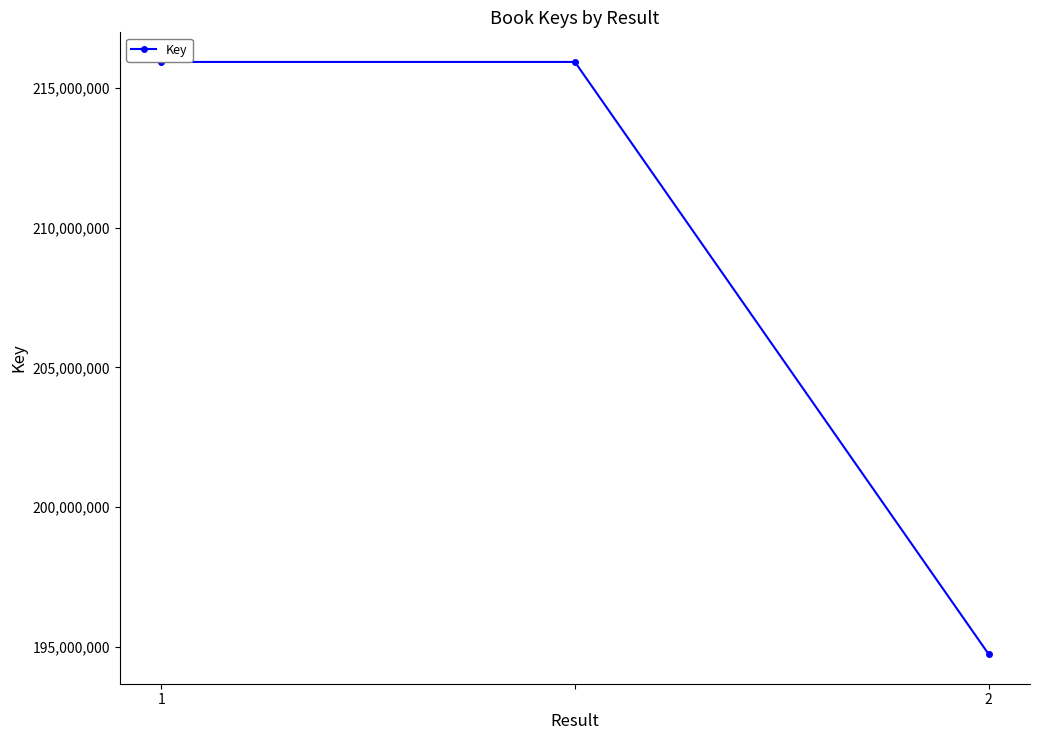

What is the smallest value displayed?

194739329